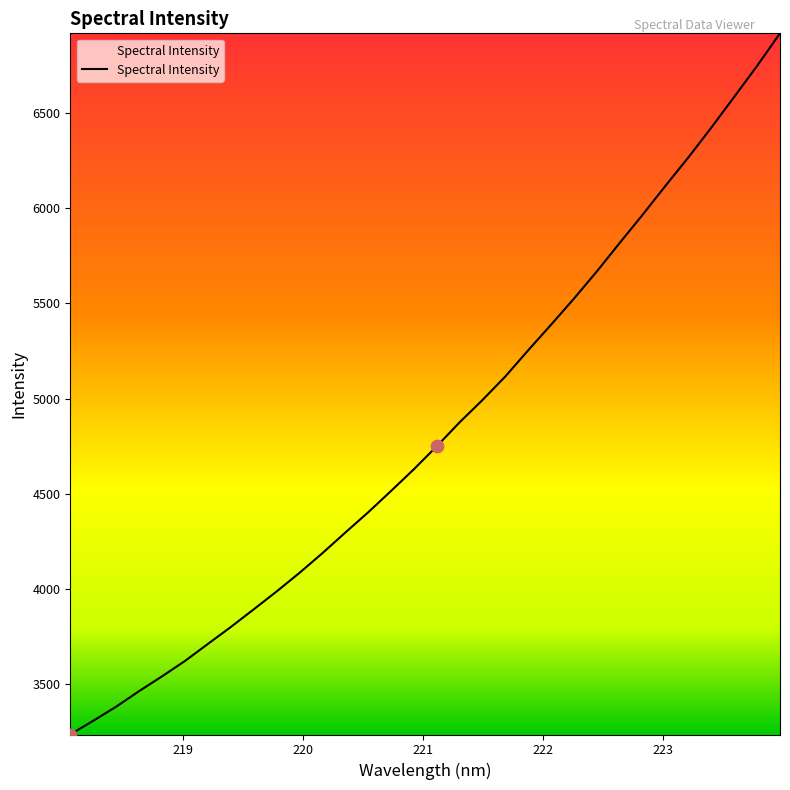

What is the smallest value displayed?

3236.3